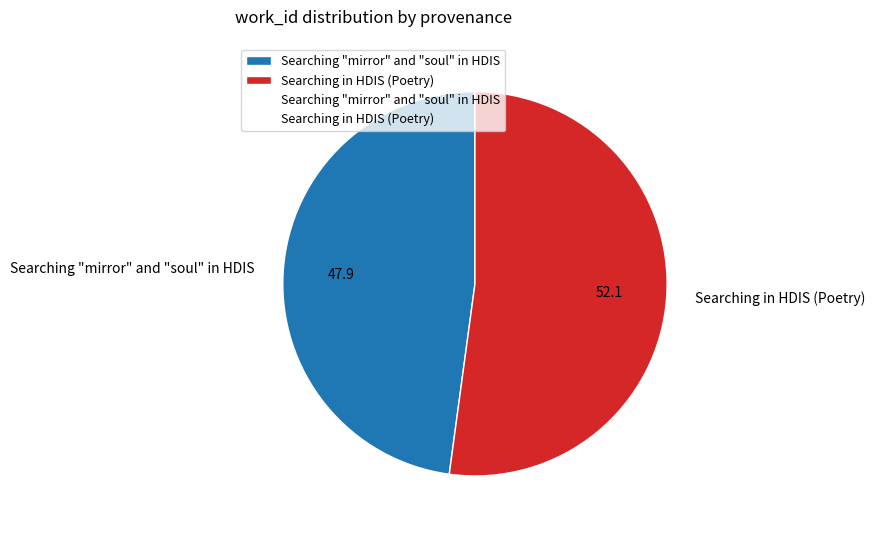

Does Searching "mirror" and "soul" in HDIS account for over 50% of the chart?

No